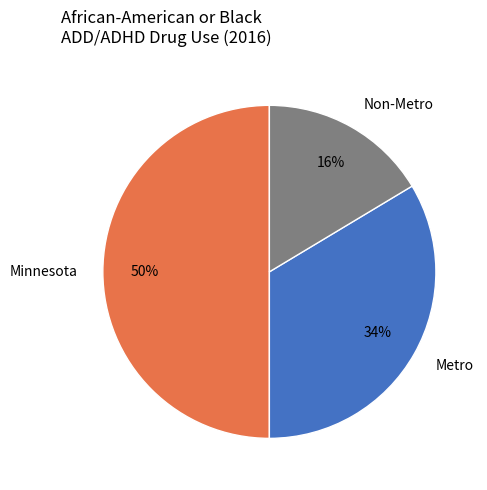

To the nearest percent, what portion does Metro represent?

34%